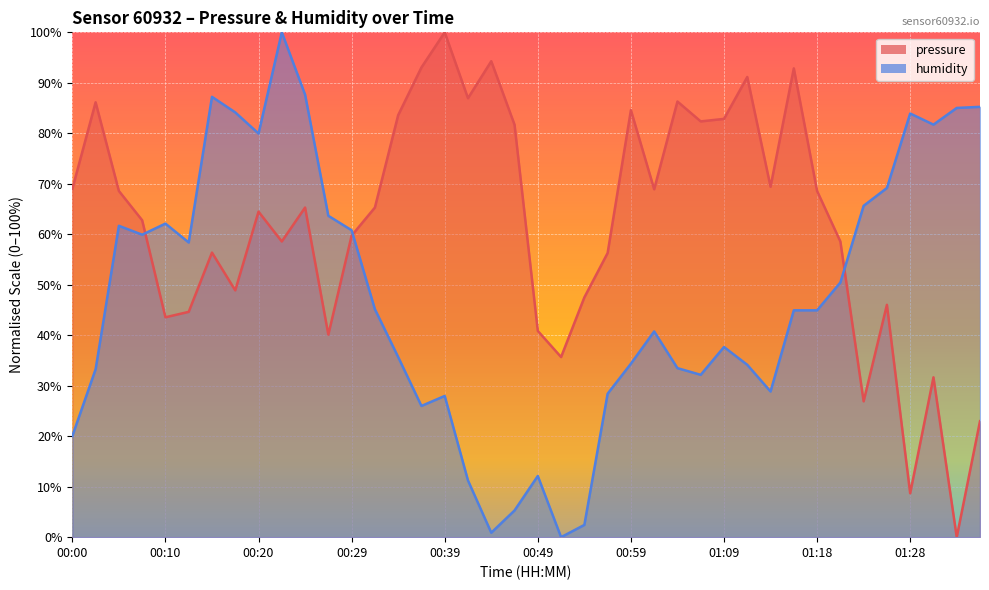

How many intersections are there between humidity and pressure?

3